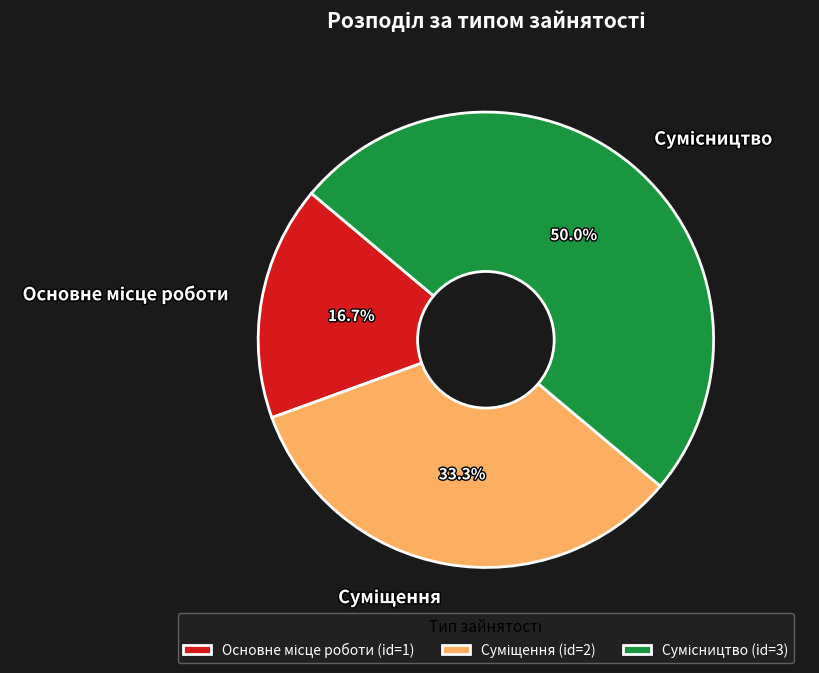

Does Суміщення account for over 50% of the chart?

No